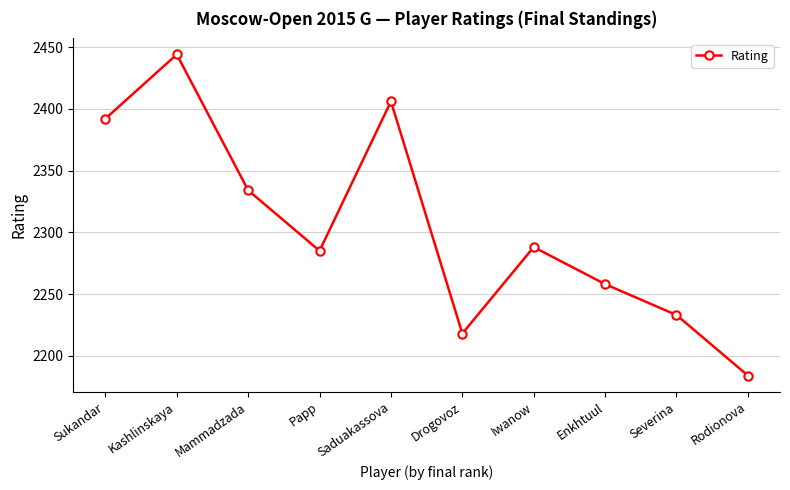

List the labels in order of value, largest first.

Kashlinskaya, Saduakassova, Sukandar, Mammadzada, Iwanow, Papp, Enkhtuul, Severina, Drogovoz, Rodionova